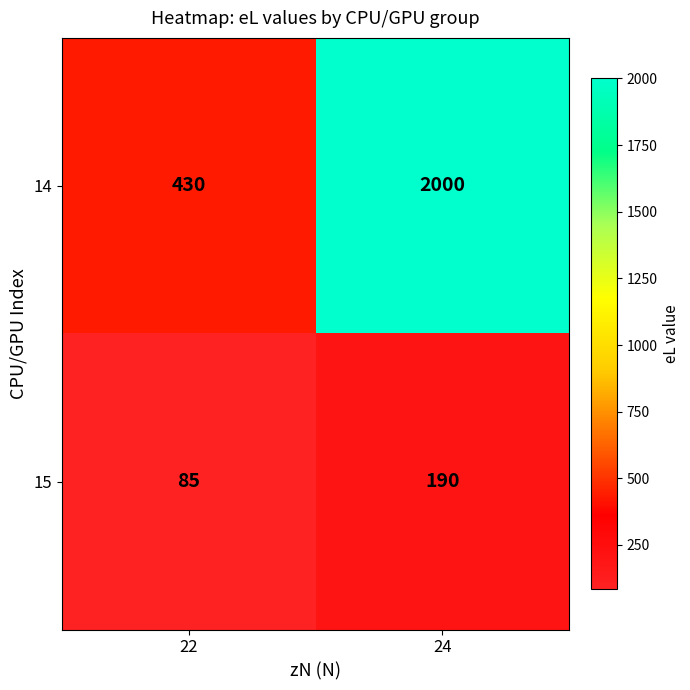

Rank the series by their maximum value, from highest to lowest.

14, 15